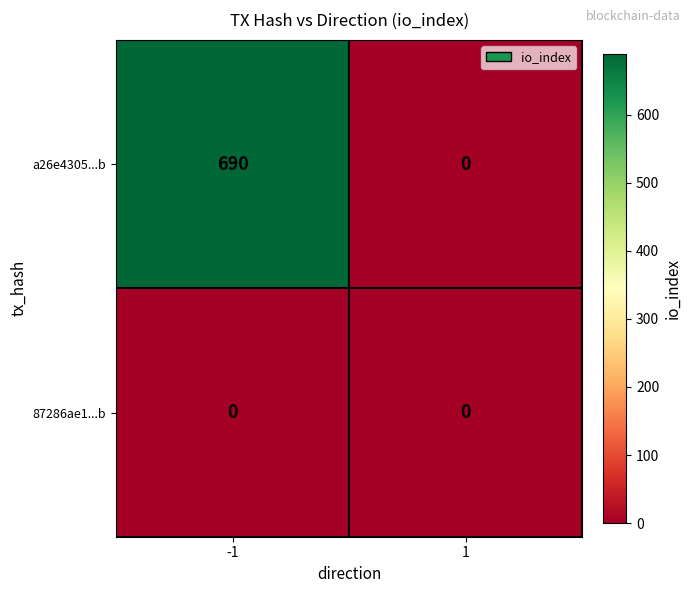

At which category is the sum across all series the highest?

-1